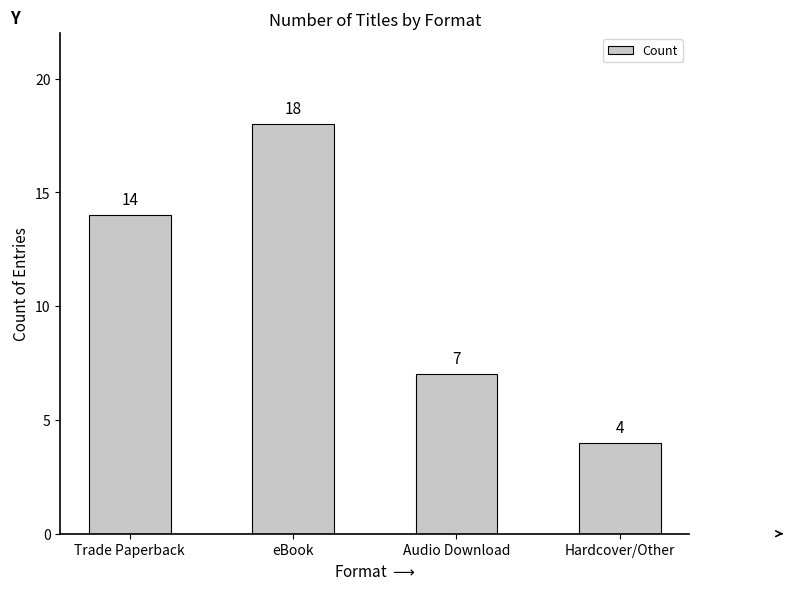

At which label is the value closest to 11?

Trade Paperback